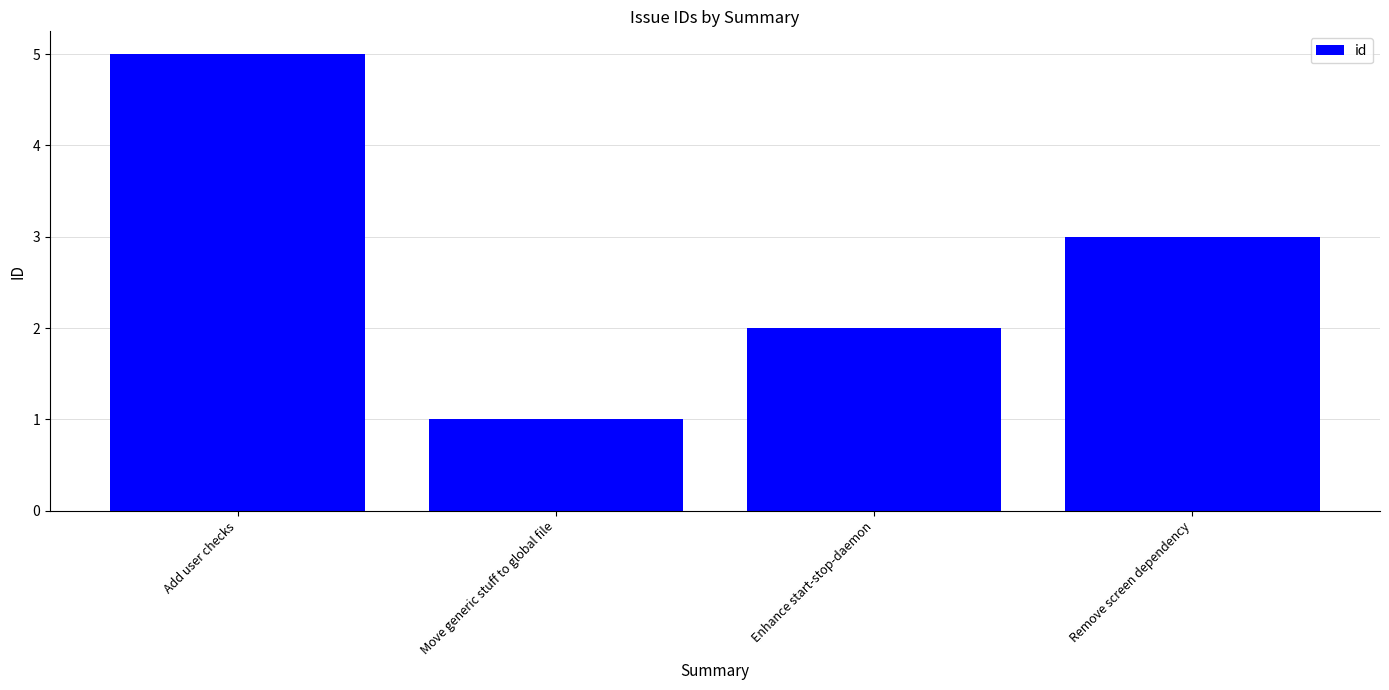

What is the maximum value shown in the chart?

5